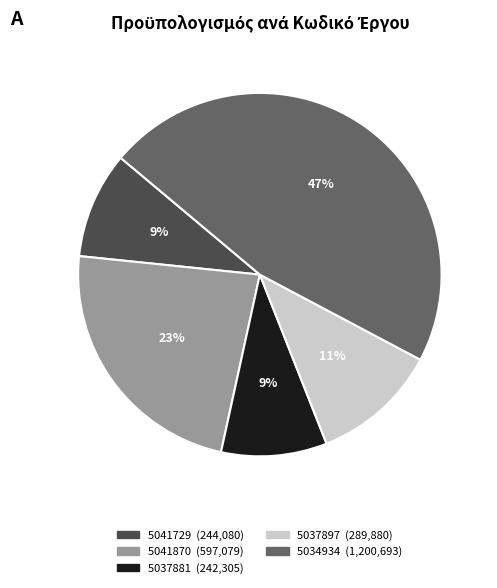

The 5034934 slice represents 34% of the pie. True or false?

False